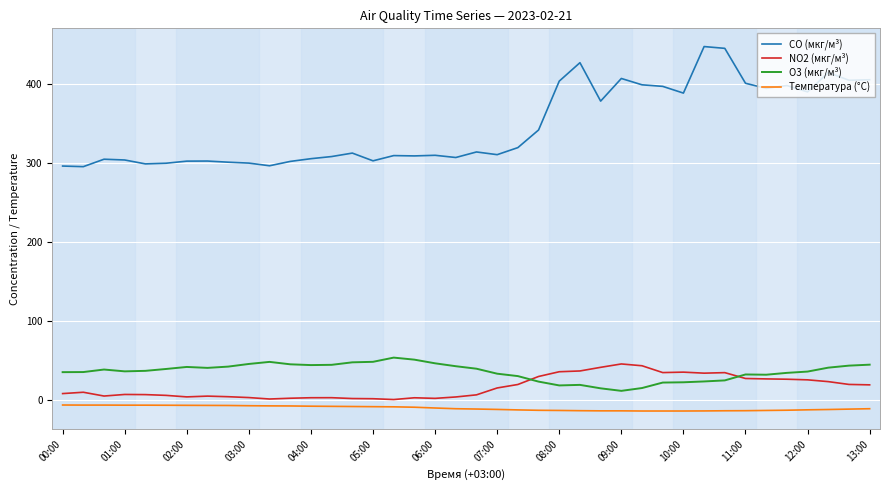

Which series has the widest spread of values?

CO (мкг/м³)